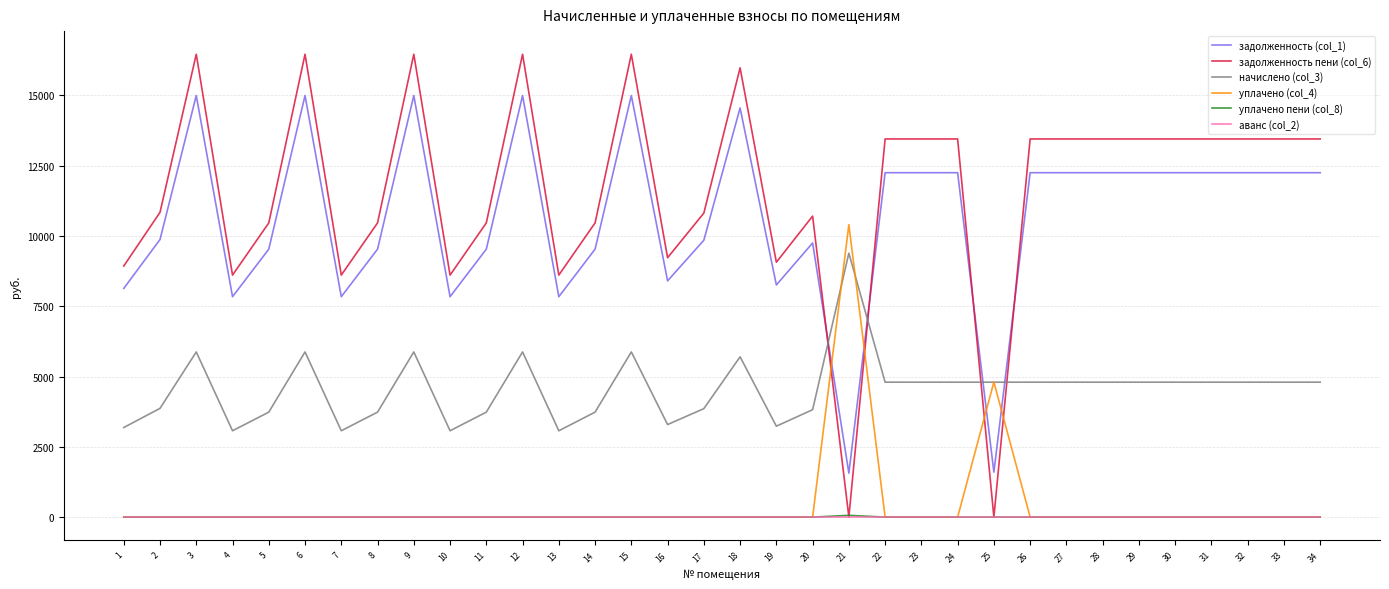

True or false: начислено (col_3) and уплачено пени (col_8) cross at least once.

False